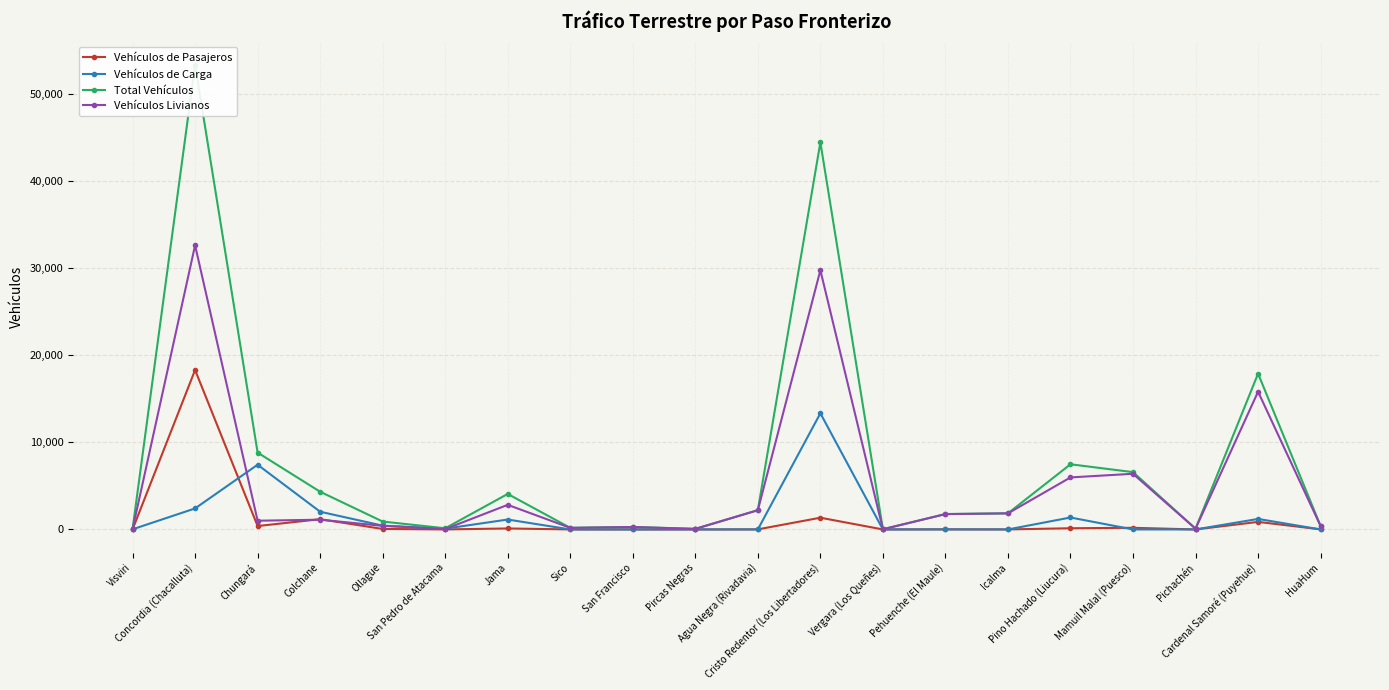

Does the chart display data point markers on the line(s)?

Yes